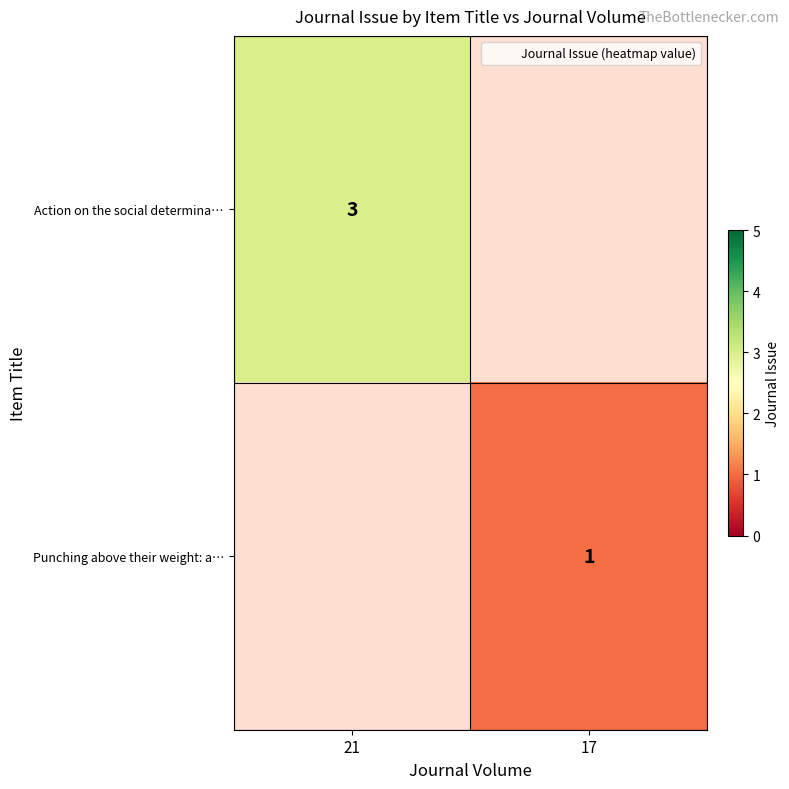

What is the difference between the highest and lowest values at 17?

1